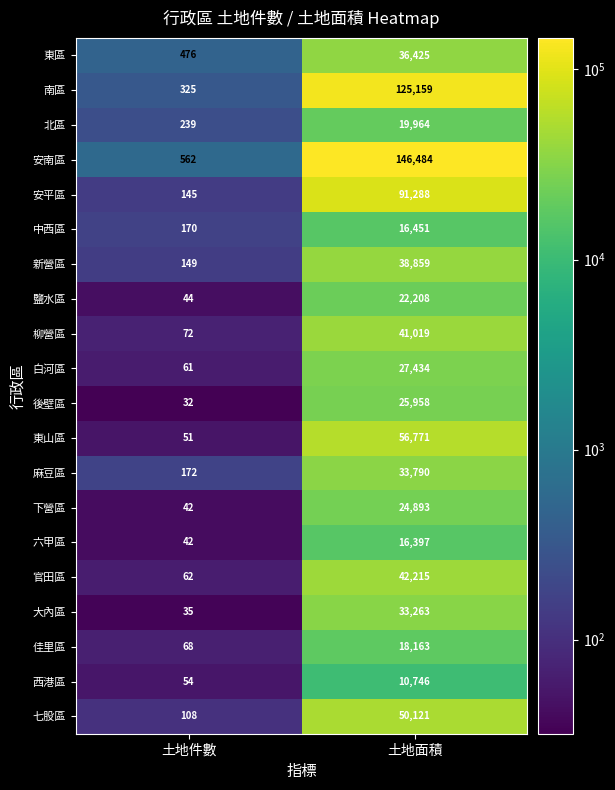

List the series in order of their peak value, lowest first.

西港區, 六甲區, 中西區, 佳里區, 北區, 鹽水區, 下營區, 後壁區, 白河區, 大內區, 麻豆區, 東區, 新營區, 柳營區, 官田區, 七股區, 東山區, 安平區, 南區, 安南區